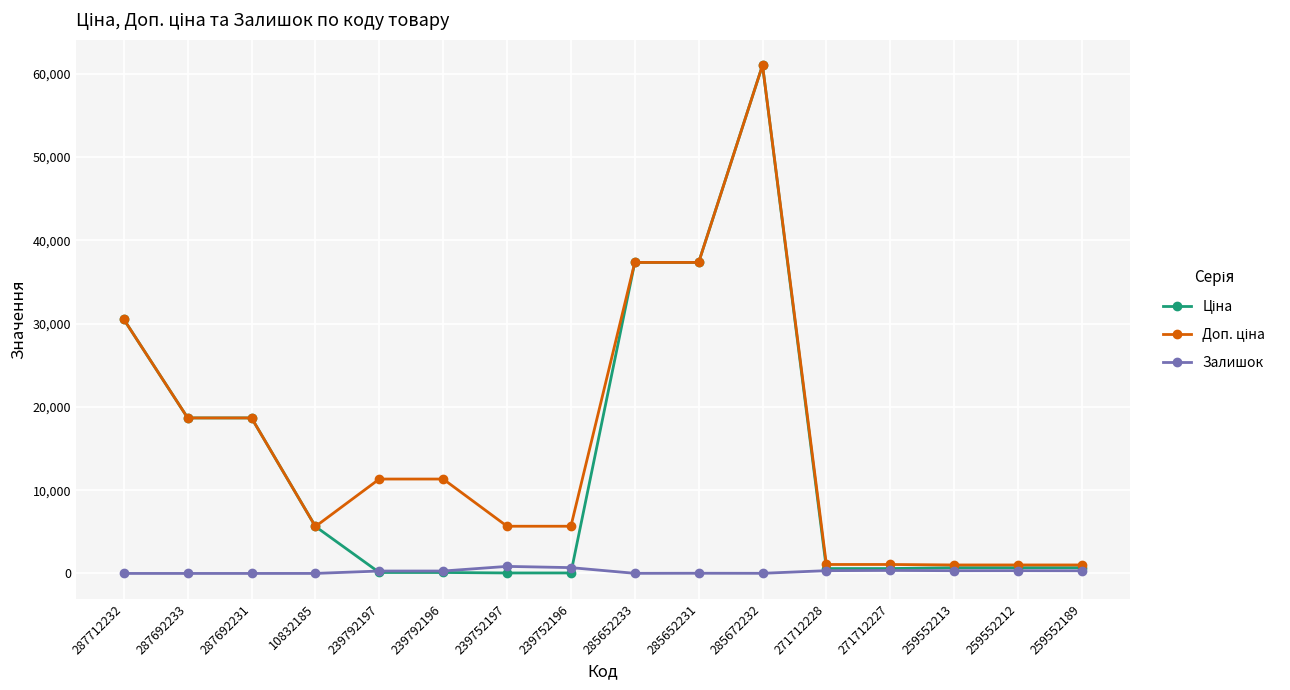

At which category does the chart reach its peak across all series?

285672232